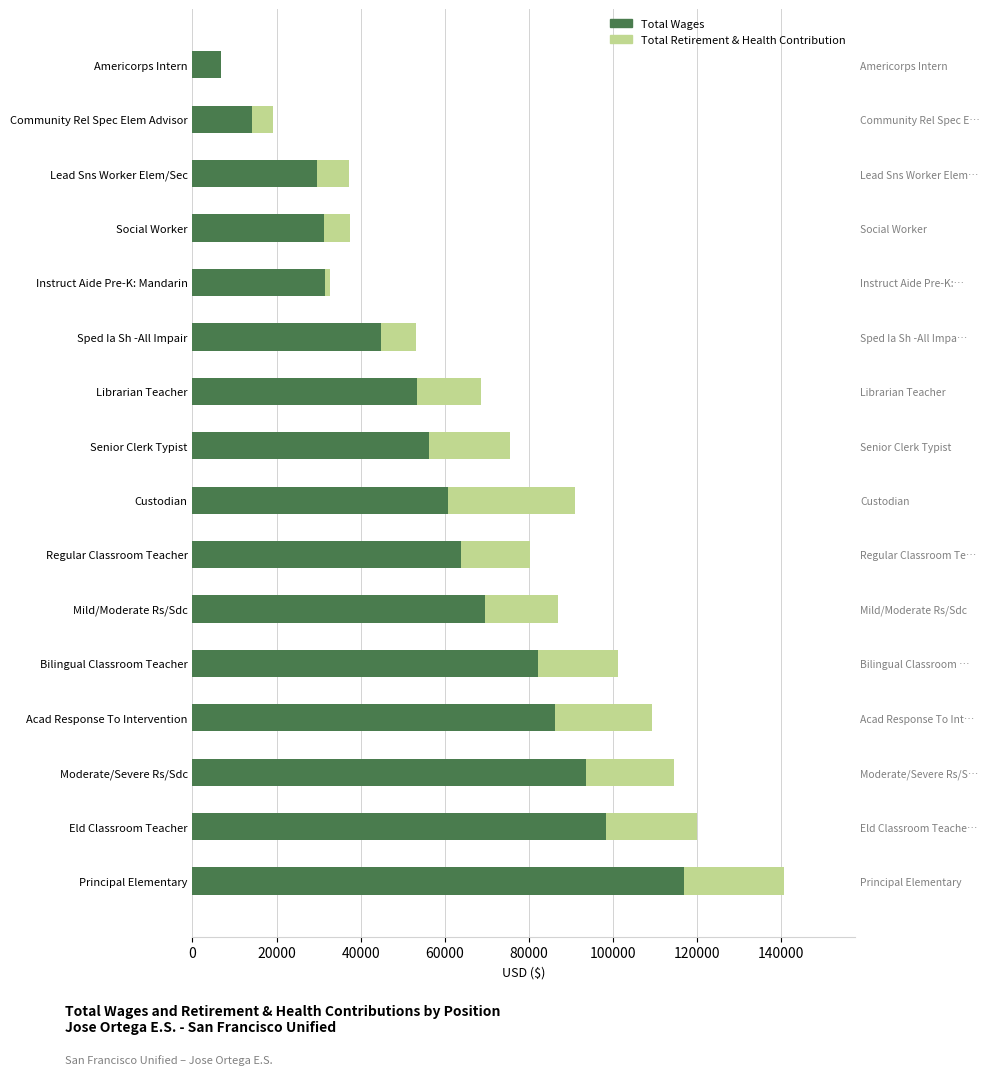

Reading right to left, what are all the values shown in this chart?

Total Wages: 6684	14220	29592	31287	31606	44731	53437	56316	60766	63751	69476	82162	86260	93639	98278	116890
Total Retirement & Health Contribution: 0	4824	7605	6125	969	8367	15213	19099	30263	16423	17371	19039	22864	20836	21586	23810